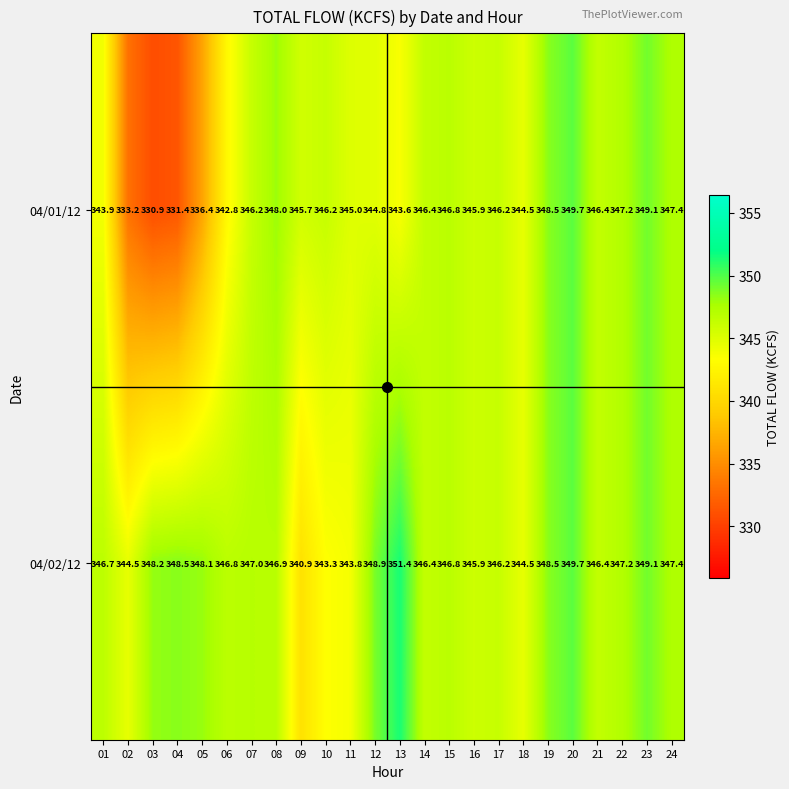

Rank the series by their maximum value, from lowest to highest.

04/01/12, 04/02/12